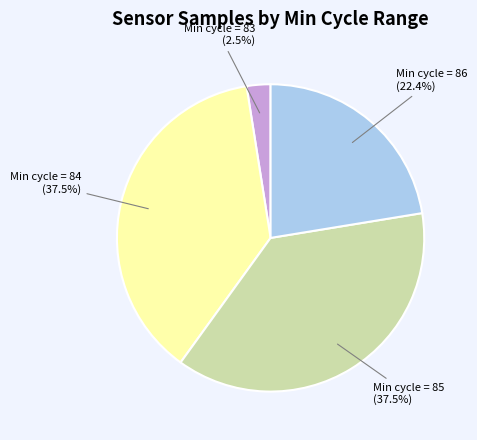

Which category has the smallest portion of the pie?

Min cycle = 83